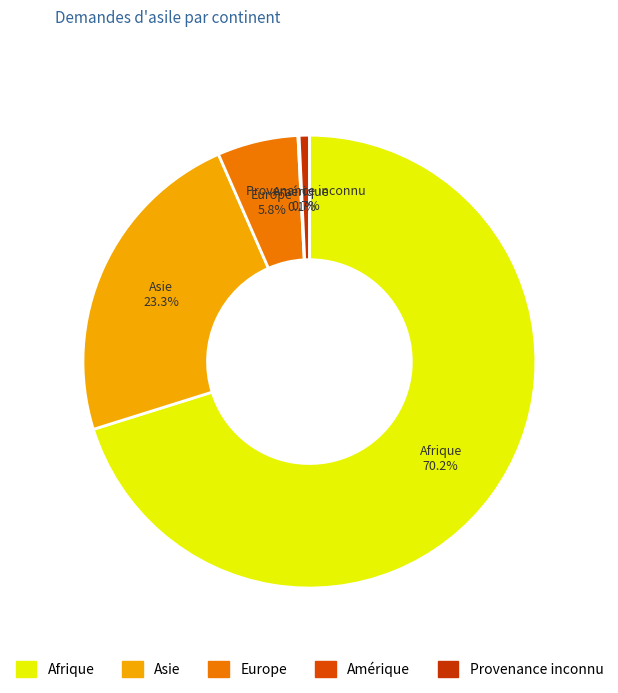

What is the majority slice?

Afrique